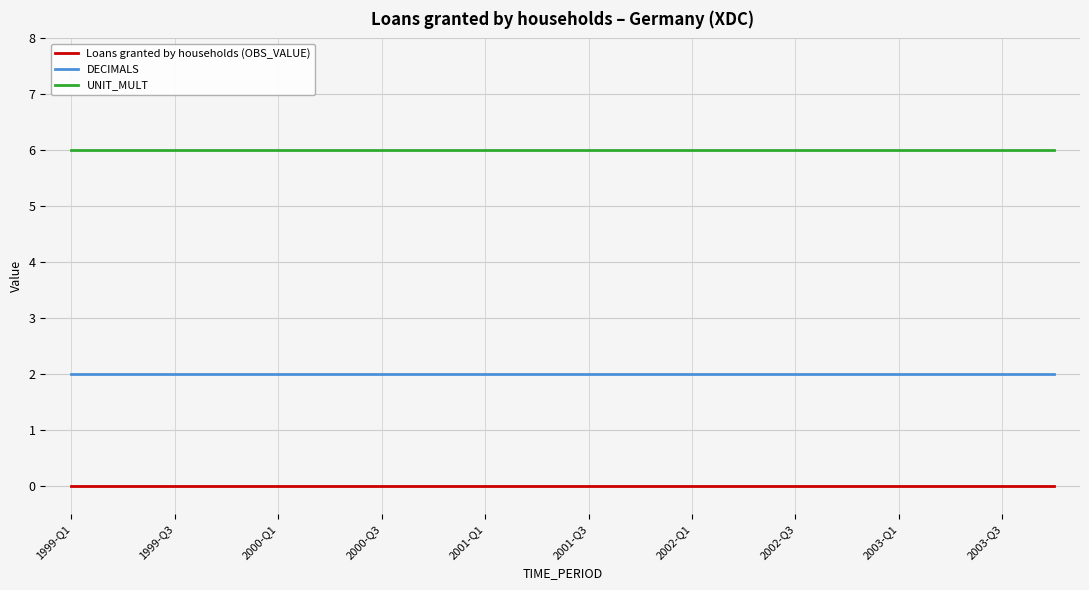

What is the maximum value shown in the chart?

6